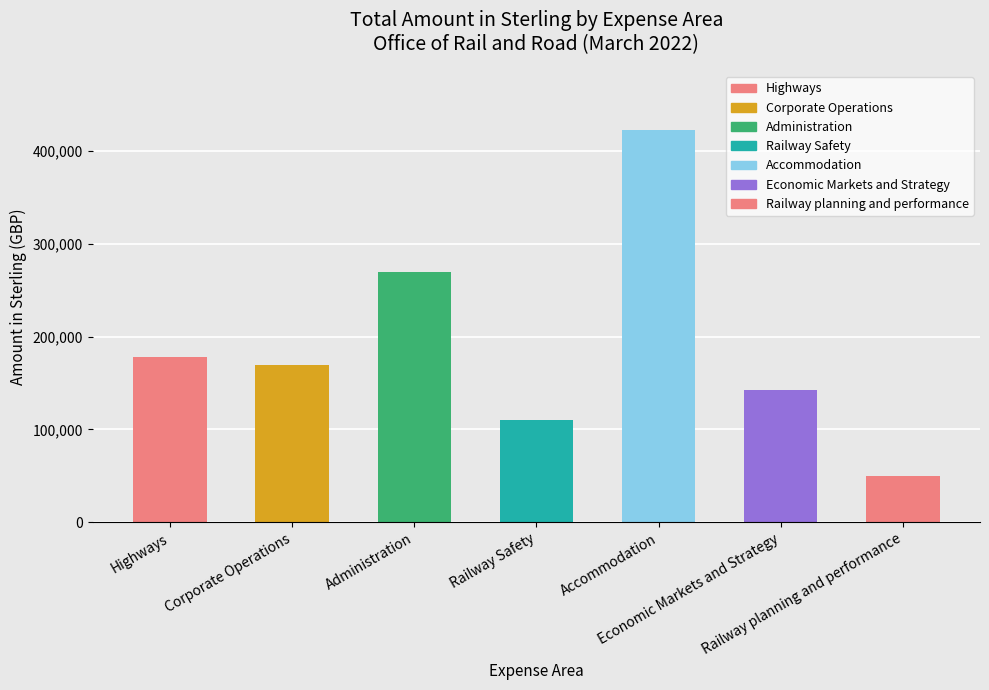

How many categories are shown in the chart?

7